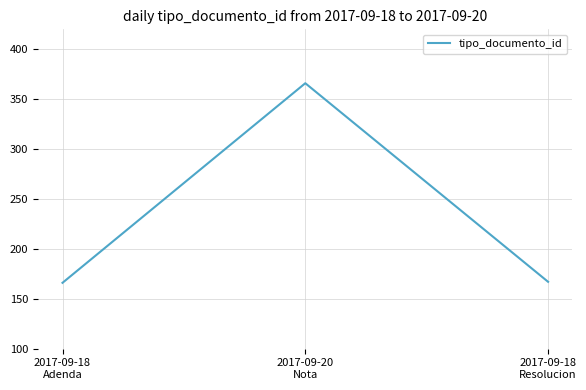

What is the sum of all values?

699